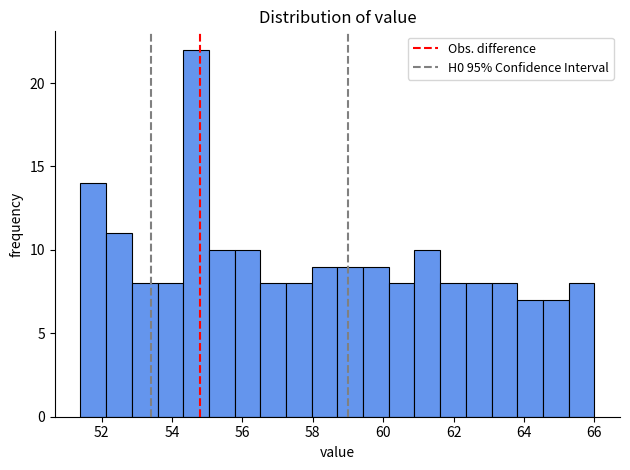

Read against the x-axis, roughly where is the centre of the tallest bar?

54.6